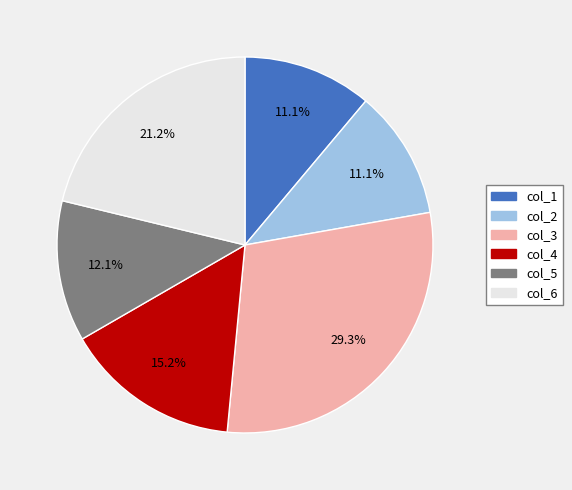

How much of the chart is everything except col_3?

70.7%